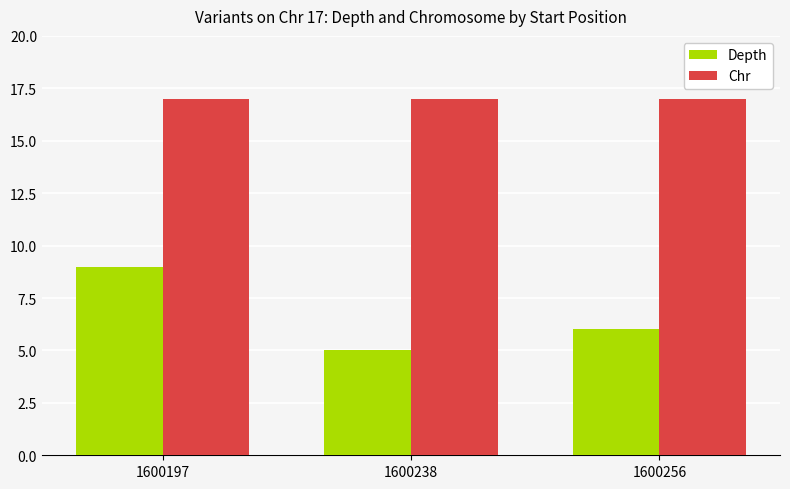

How many Depth values are between 5 and 9?

3